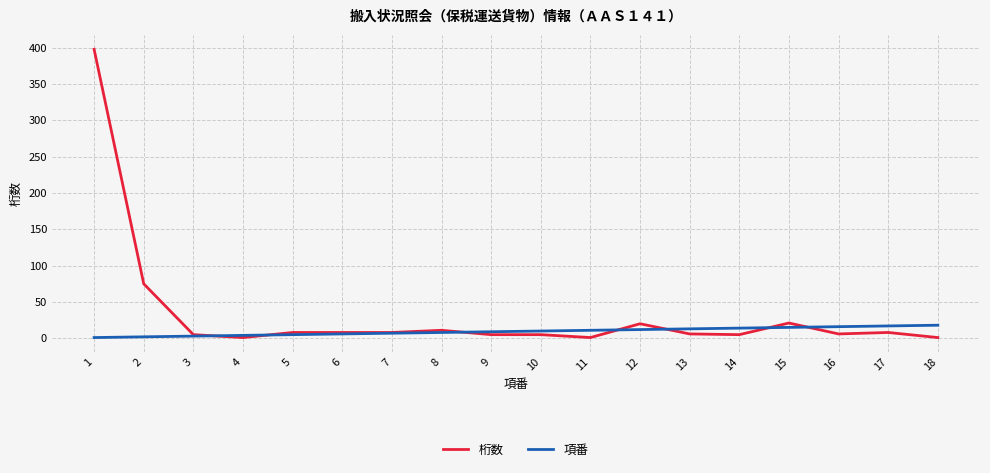

At 1, list the series in order from smallest to largest.

項番, 桁数